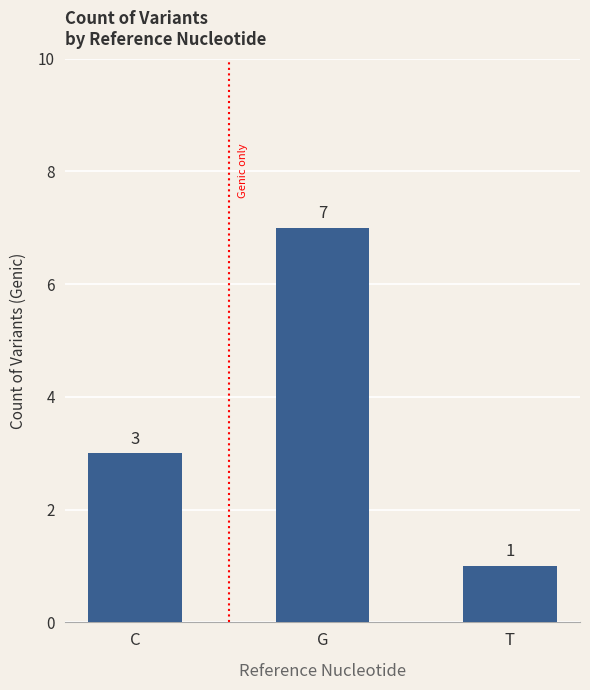

Reading left to right, list all the values displayed in this chart.

3	7	1